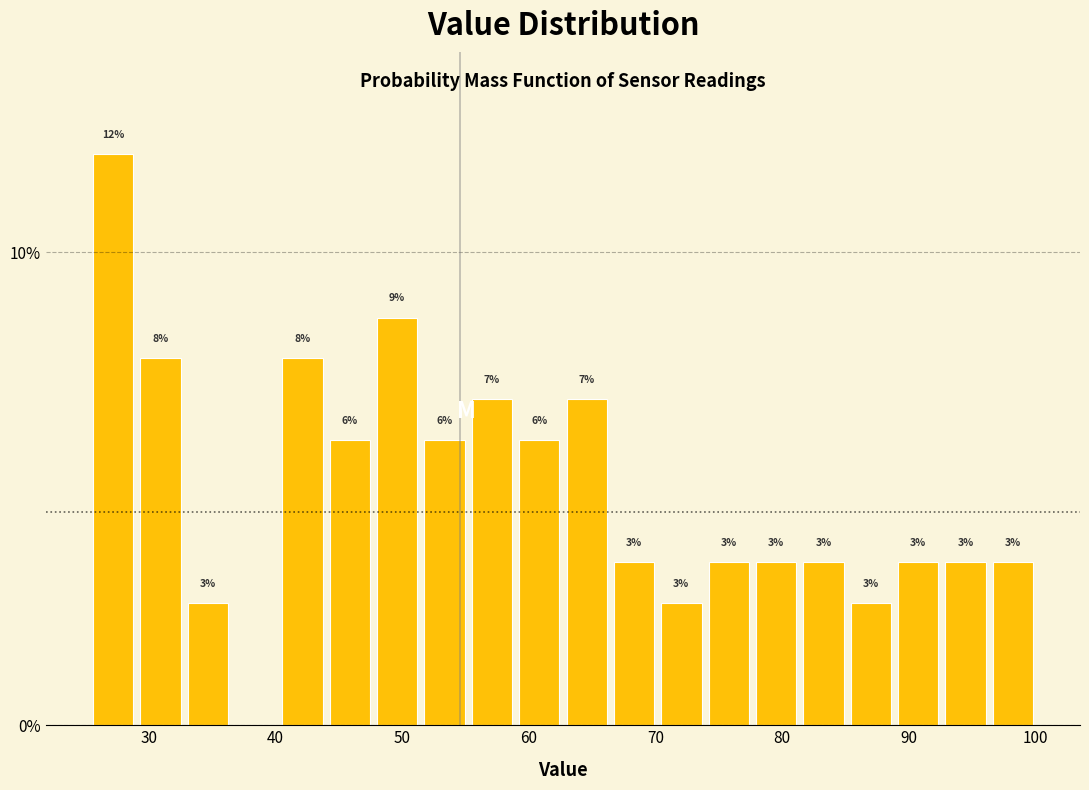

Around what value on the x-axis is the tallest bar? Give the approximate position of its centre, as read against the axis.

27